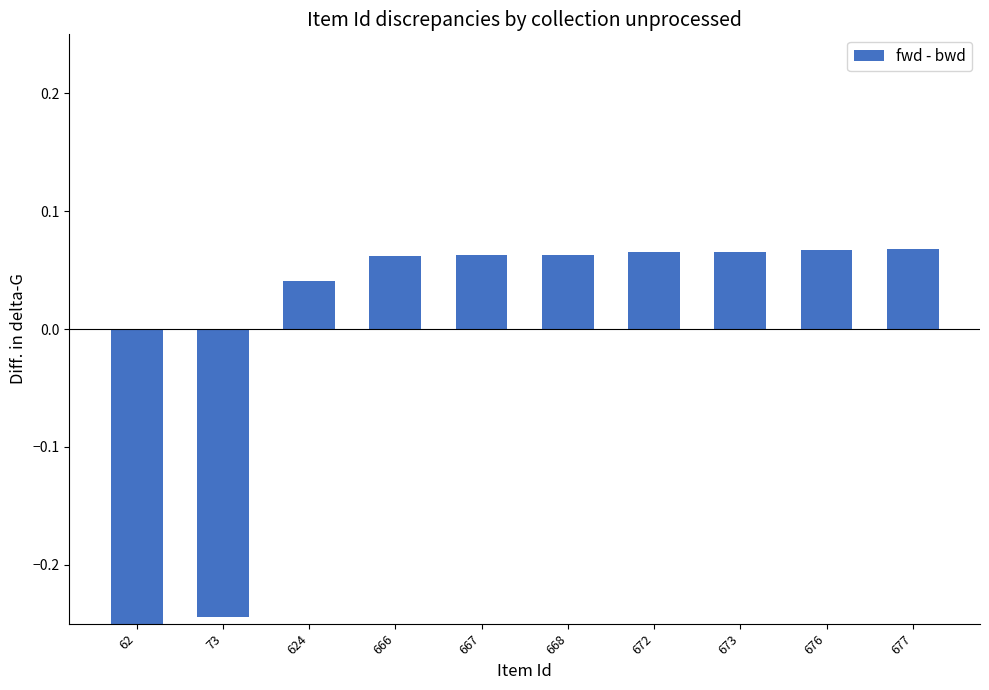

The chart shows a value of 0.0 at 677. True or false?

False